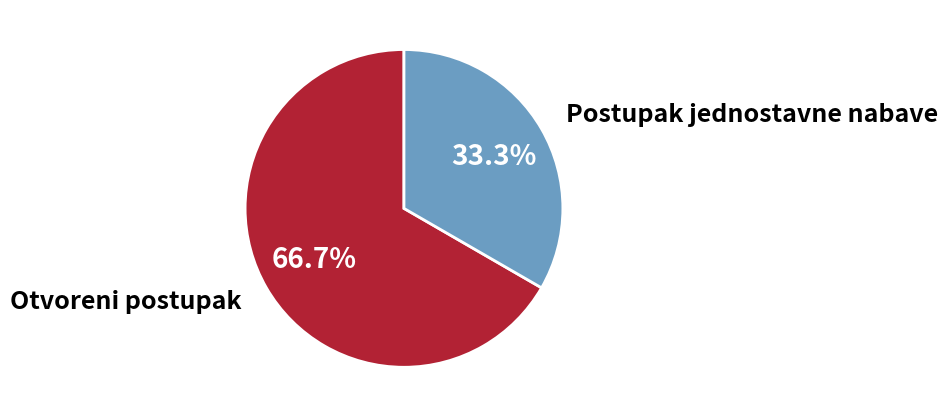

Which has a higher value, Otvoreni postupak or Postupak jednostavne nabave?

Otvoreni postupak